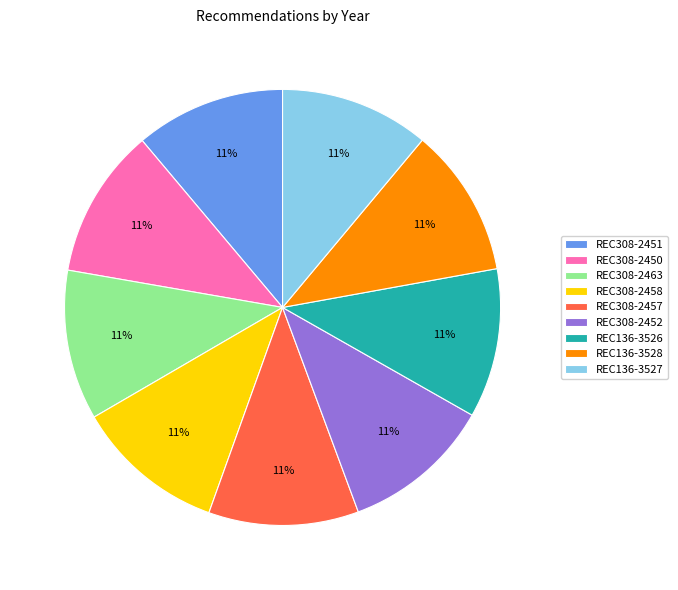

How many segments does this pie chart have?

9